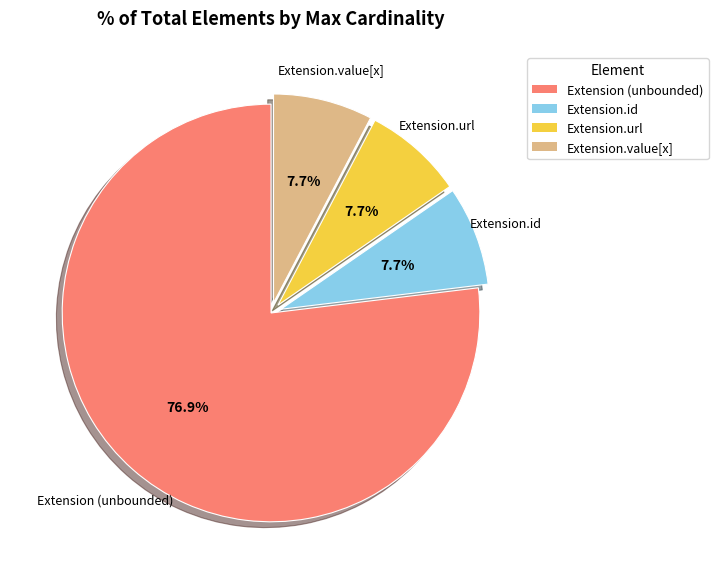

Does any single category account for the majority?

Yes